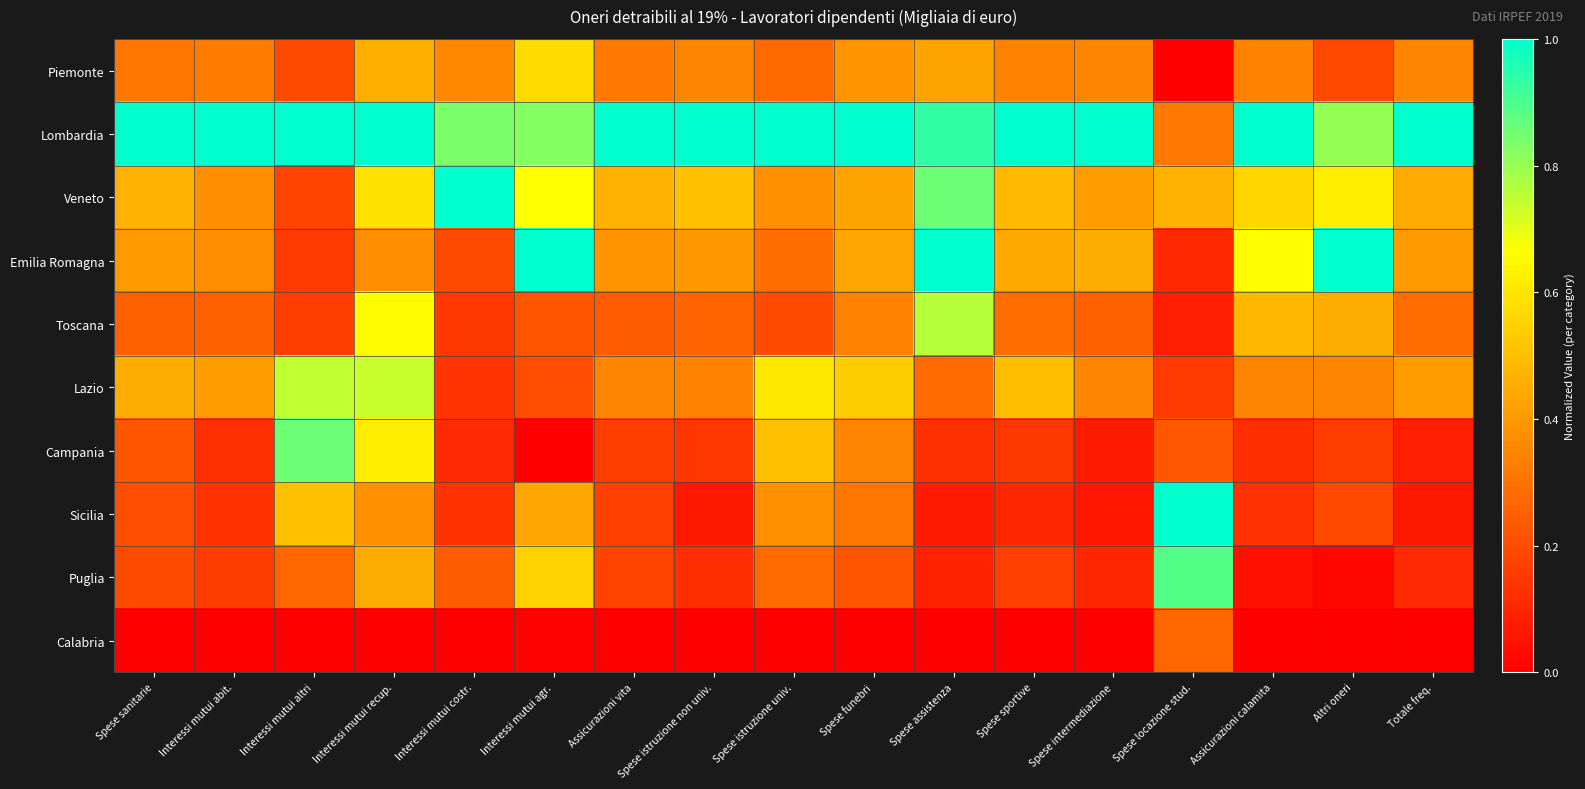

What is the spread (max minus min) of values at Spese assistenza?

1.0